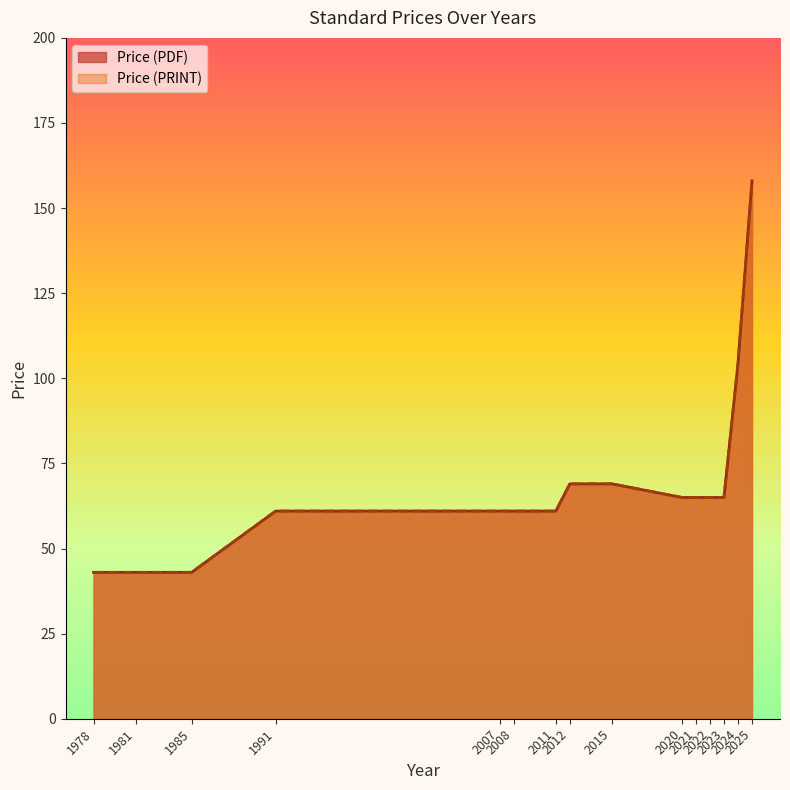

Rank the series by their maximum value, from lowest to highest.

Price (PDF), Price (PRINT)